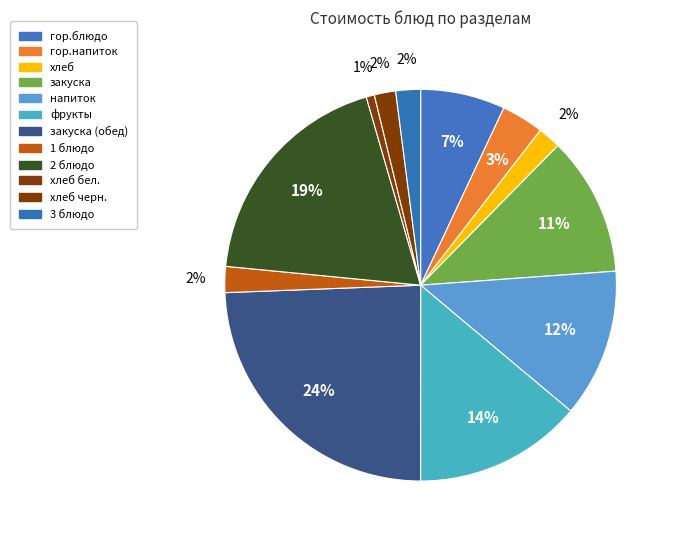

To the nearest percent, what is the average slice percentage?

8%